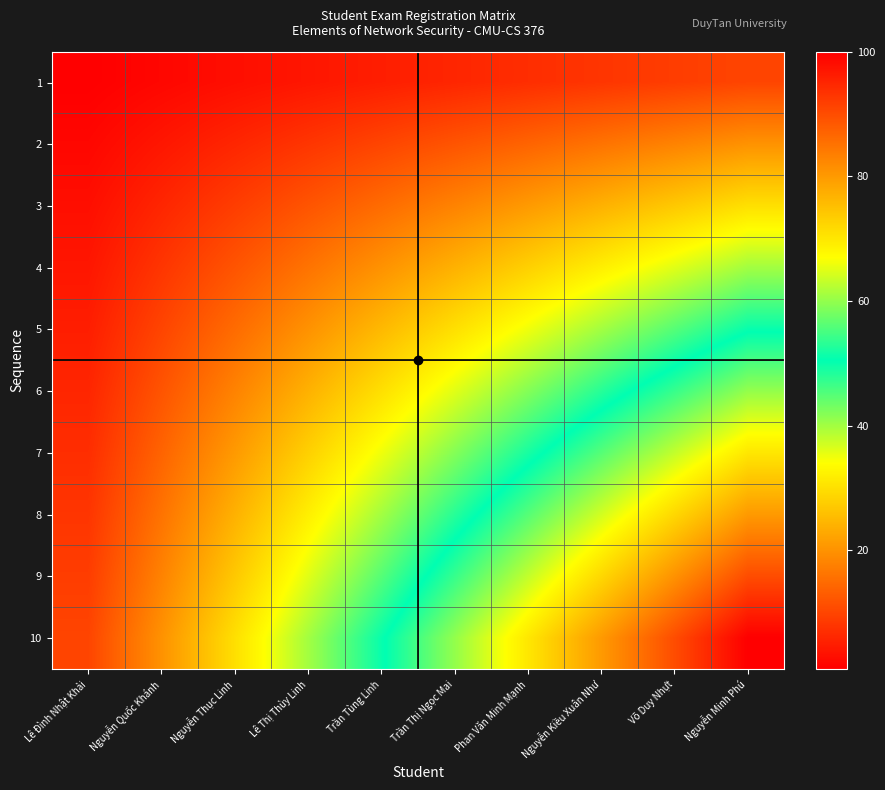

Reading right to left, transcribe all the data shown in this chart.

1: Nguyễn Minh Phú=10	Võ Duy Nhựt=9	Nguyễn Kiều Xuân Như=8	Phan Văn Minh Mạnh=7	Trần Thị Ngọc Mai=6	Trần Tùng Linh=5	Lê Thị Thùy Linh=4	Nguyễn Thục Linh=3	Nguyễn Quốc Khánh=2	Lê Đình Nhật Khải=1
2: Nguyễn Minh Phú=20	Võ Duy Nhựt=18	Nguyễn Kiều Xuân Như=16	Phan Văn Minh Mạnh=14	Trần Thị Ngọc Mai=12	Trần Tùng Linh=10	Lê Thị Thùy Linh=8	Nguyễn Thục Linh=6	Nguyễn Quốc Khánh=4	Lê Đình Nhật Khải=2
3: Nguyễn Minh Phú=30	Võ Duy Nhựt=27	Nguyễn Kiều Xuân Như=24	Phan Văn Minh Mạnh=21	Trần Thị Ngọc Mai=18	Trần Tùng Linh=15	Lê Thị Thùy Linh=12	Nguyễn Thục Linh=9	Nguyễn Quốc Khánh=6	Lê Đình Nhật Khải=3
4: Nguyễn Minh Phú=40	Võ Duy Nhựt=36	Nguyễn Kiều Xuân Như=32	Phan Văn Minh Mạnh=28	Trần Thị Ngọc Mai=24	Trần Tùng Linh=20	Lê Thị Thùy Linh=16	Nguyễn Thục Linh=12	Nguyễn Quốc Khánh=8	Lê Đình Nhật Khải=4
5: Nguyễn Minh Phú=50	Võ Duy Nhựt=45	Nguyễn Kiều Xuân Như=40	Phan Văn Minh Mạnh=35	Trần Thị Ngọc Mai=30	Trần Tùng Linh=25	Lê Thị Thùy Linh=20	Nguyễn Thục Linh=15	Nguyễn Quốc Khánh=10	Lê Đình Nhật Khải=5
6: Nguyễn Minh Phú=60	Võ Duy Nhựt=54	Nguyễn Kiều Xuân Như=48	Phan Văn Minh Mạnh=42	Trần Thị Ngọc Mai=36	Trần Tùng Linh=30	Lê Thị Thùy Linh=24	Nguyễn Thục Linh=18	Nguyễn Quốc Khánh=12	Lê Đình Nhật Khải=6
7: Nguyễn Minh Phú=70	Võ Duy Nhựt=63	Nguyễn Kiều Xuân Như=56	Phan Văn Minh Mạnh=49	Trần Thị Ngọc Mai=42	Trần Tùng Linh=35	Lê Thị Thùy Linh=28	Nguyễn Thục Linh=21	Nguyễn Quốc Khánh=14	Lê Đình Nhật Khải=7
8: Nguyễn Minh Phú=80	Võ Duy Nhựt=72	Nguyễn Kiều Xuân Như=64	Phan Văn Minh Mạnh=56	Trần Thị Ngọc Mai=48	Trần Tùng Linh=40	Lê Thị Thùy Linh=32	Nguyễn Thục Linh=24	Nguyễn Quốc Khánh=16	Lê Đình Nhật Khải=8
9: Nguyễn Minh Phú=90	Võ Duy Nhựt=81	Nguyễn Kiều Xuân Như=72	Phan Văn Minh Mạnh=63	Trần Thị Ngọc Mai=54	Trần Tùng Linh=45	Lê Thị Thùy Linh=36	Nguyễn Thục Linh=27	Nguyễn Quốc Khánh=18	Lê Đình Nhật Khải=9
10: Nguyễn Minh Phú=100	Võ Duy Nhựt=90	Nguyễn Kiều Xuân Như=80	Phan Văn Minh Mạnh=70	Trần Thị Ngọc Mai=60	Trần Tùng Linh=50	Lê Thị Thùy Linh=40	Nguyễn Thục Linh=30	Nguyễn Quốc Khánh=20	Lê Đình Nhật Khải=10